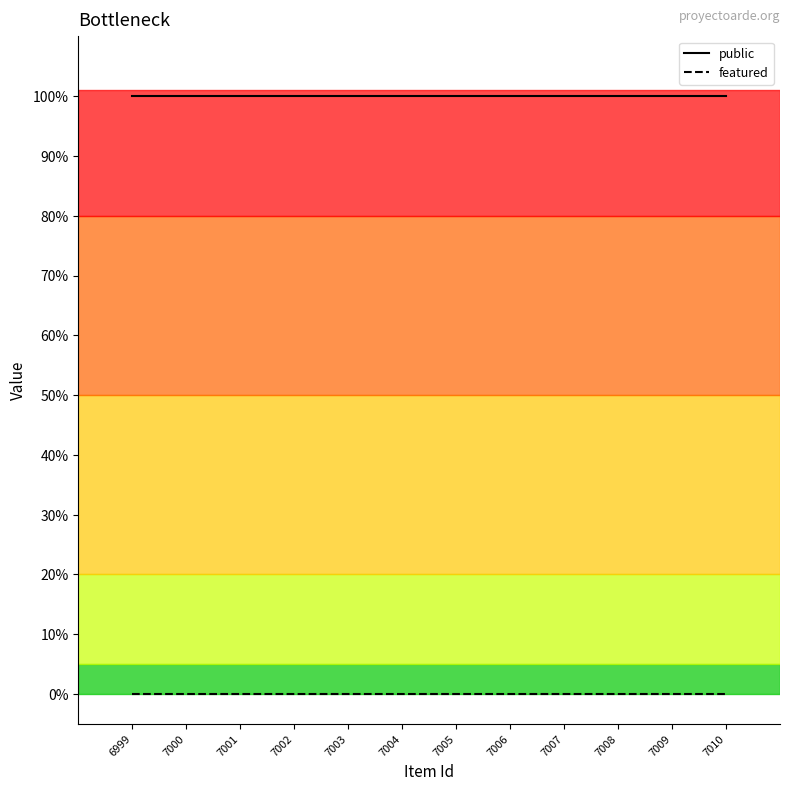

What is the value of the public point at the 10th from the left?

1